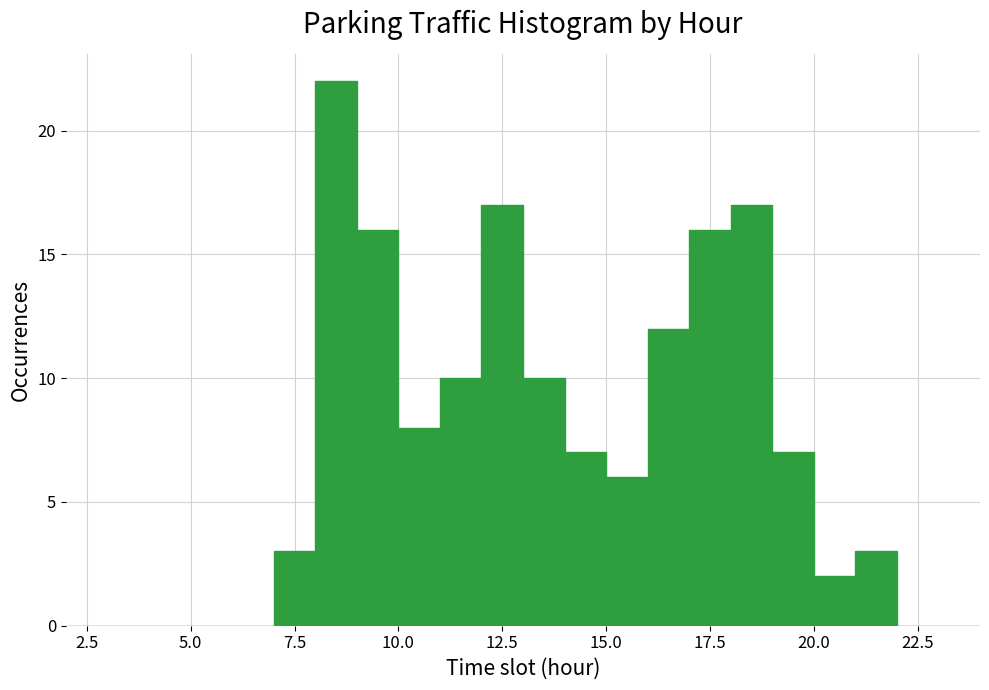

Read against the x-axis, roughly where is the centre of the tallest bar?

8.5